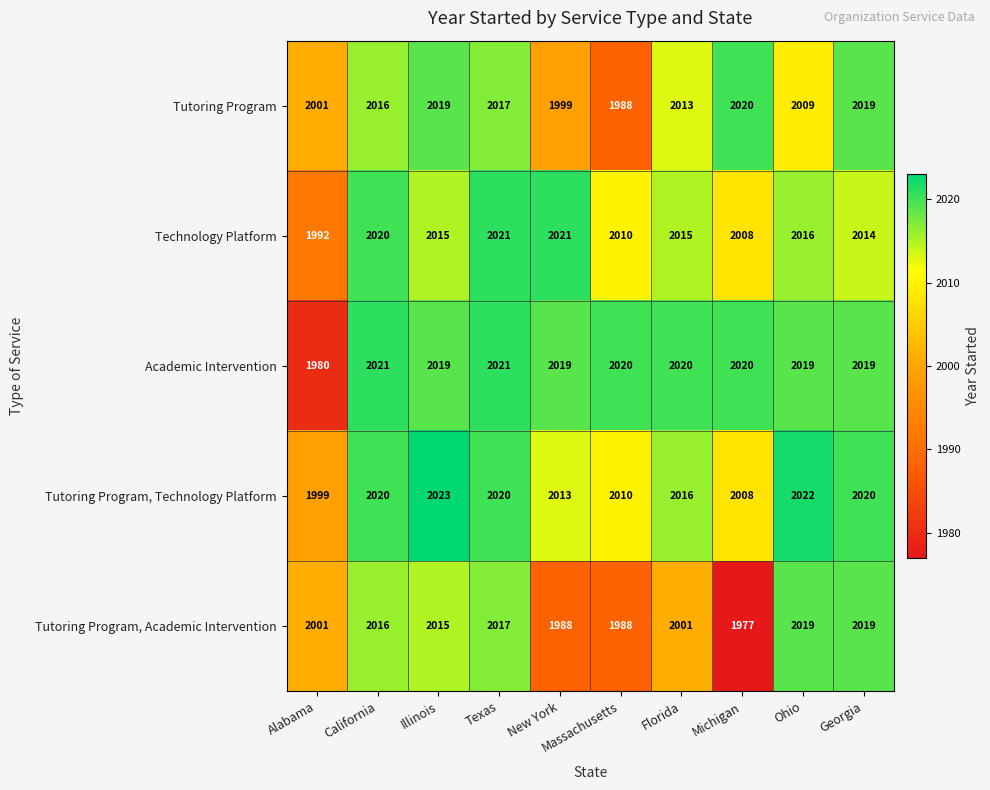

At which label is Technology Platform closest to 2006?

Michigan